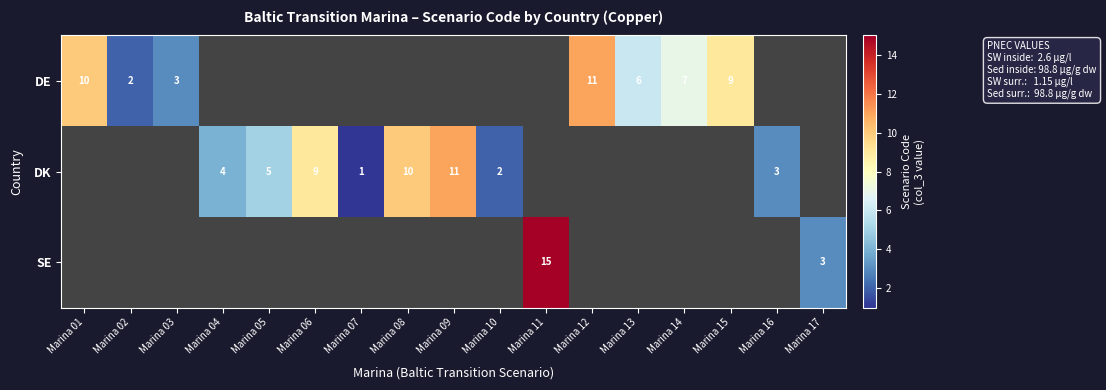

What is the difference between the DK values at Marina 06 and Marina 05?

4